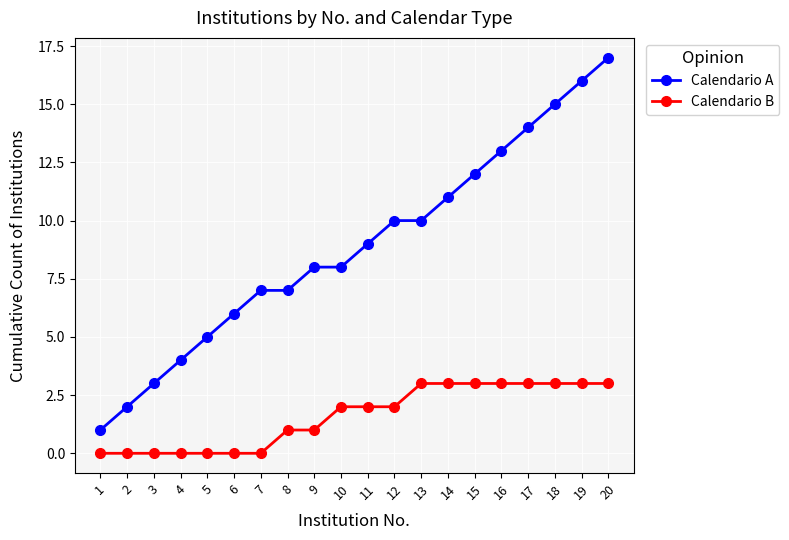

Is the value of Calendario B at 6 greater than the value of Calendario A at 7?

No